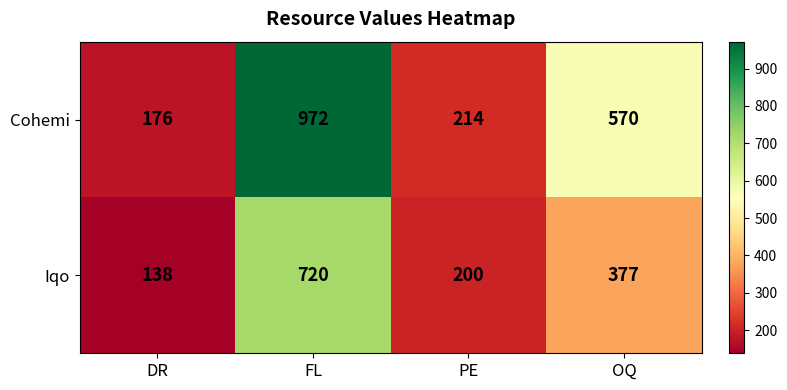

At which category is the sum across all series the highest?

FL